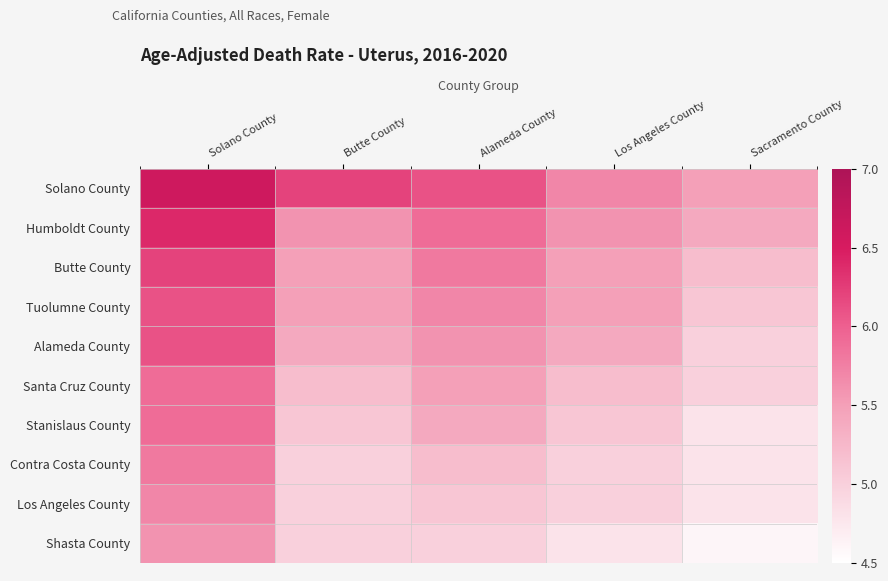

Which has a higher value, Butte County or Sacramento County?

Butte County